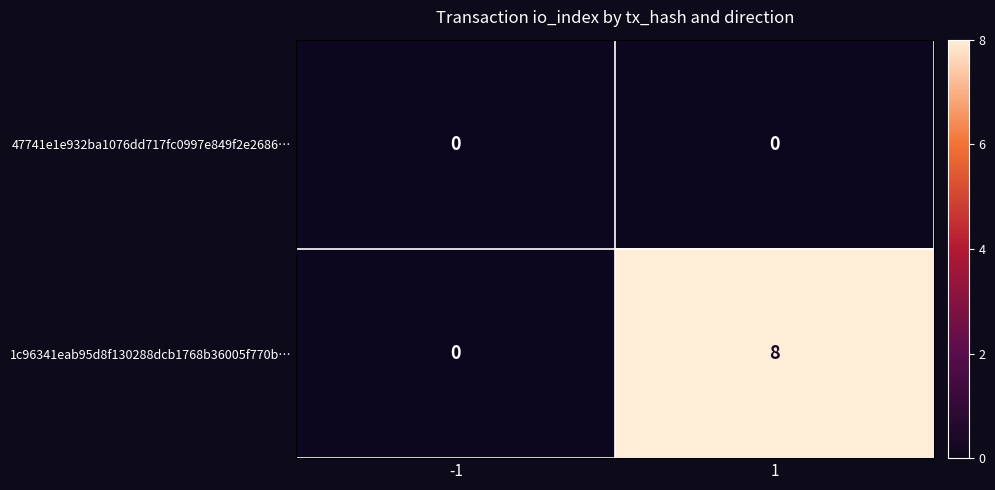

Which series has the largest range (max minus min)?

1c96341eab95d8f130288dcb1768b36005f770b…